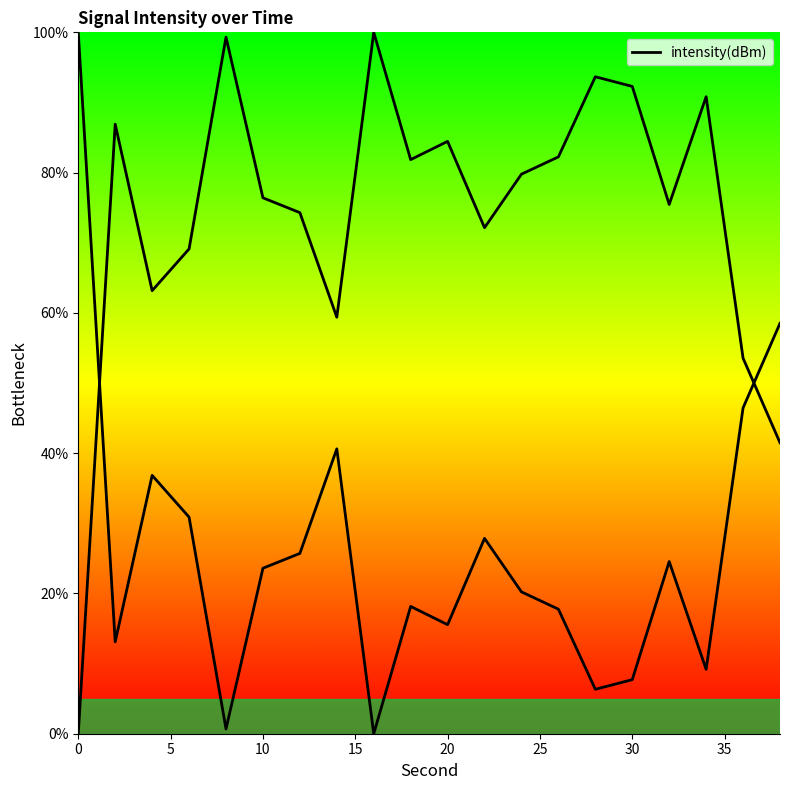

True or false: there are more than 2 points higher than both neighbors.

True